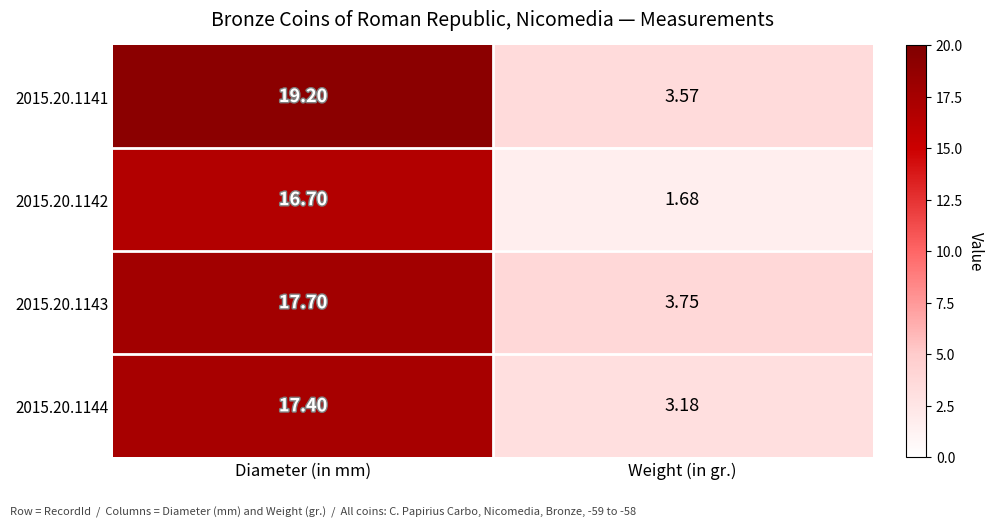

At which label does 2015.20.1143 first exceed 17?

Diameter (in mm)